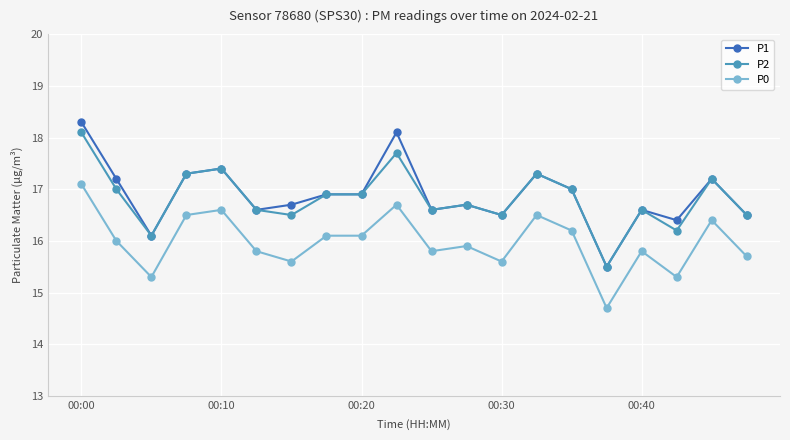

What is the difference between the second highest and minimum values in the P0 series?

2.0